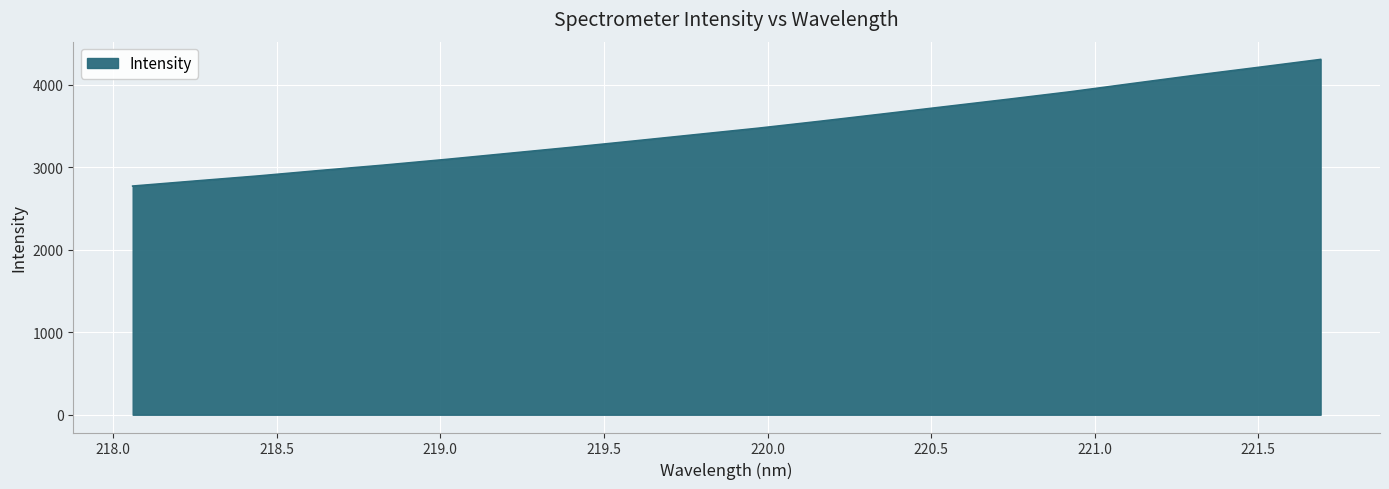

What is the minimum value shown in the chart?

2773.4